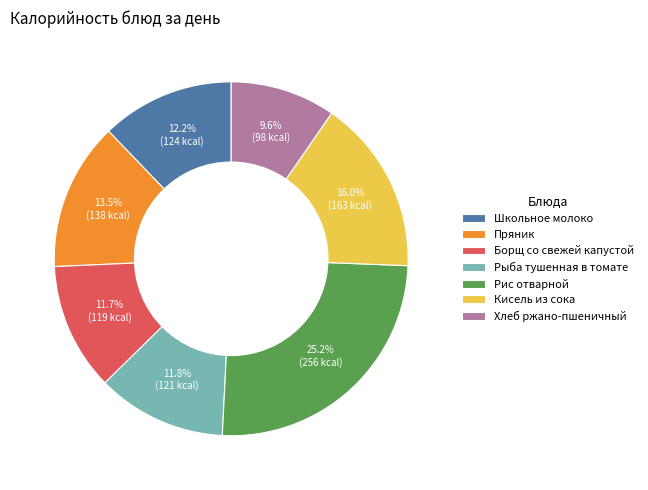

What percentage is NOT represented by Хлеб ржано-пшеничный?

90.4%